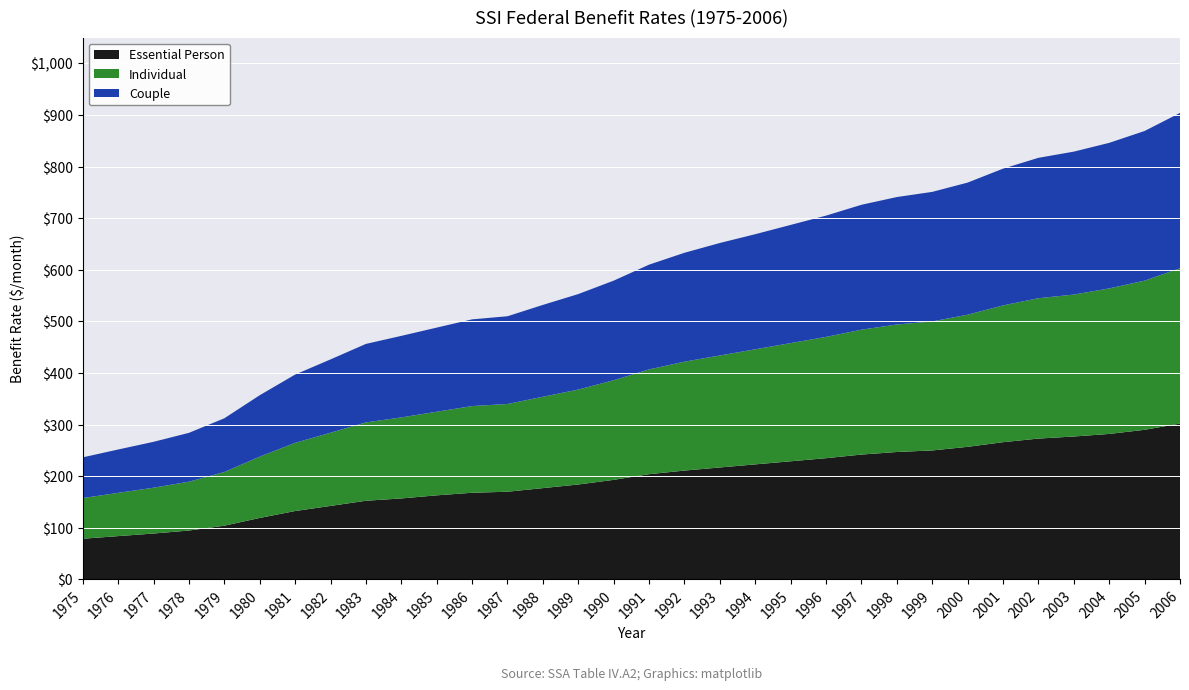

What is the total value across all series at 1996?

705.0